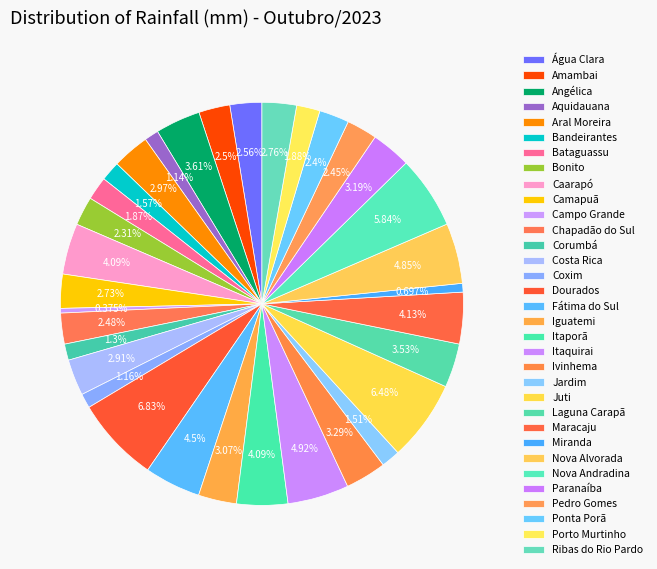

To the nearest percent, what is the difference between the largest and smallest slice percentages?

6%